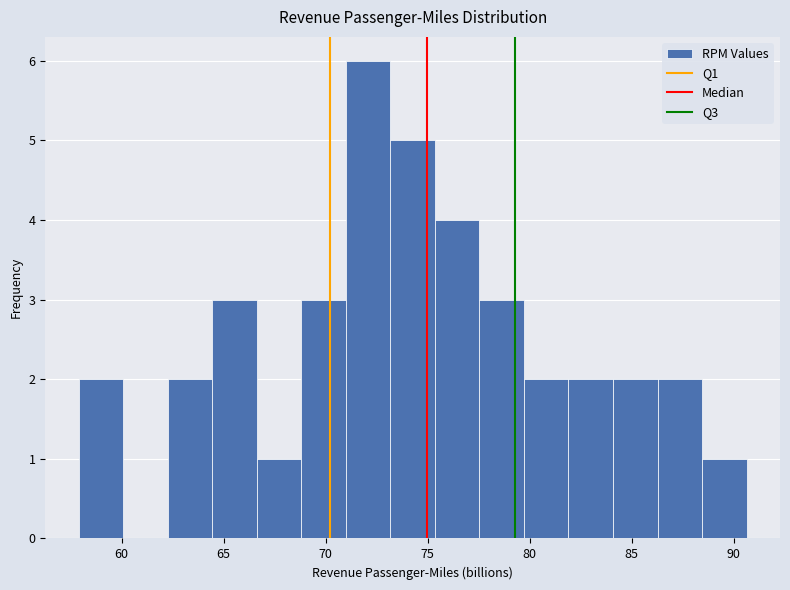

Over which range of the x-axis is the bar tallest?

71.0 to 73.0